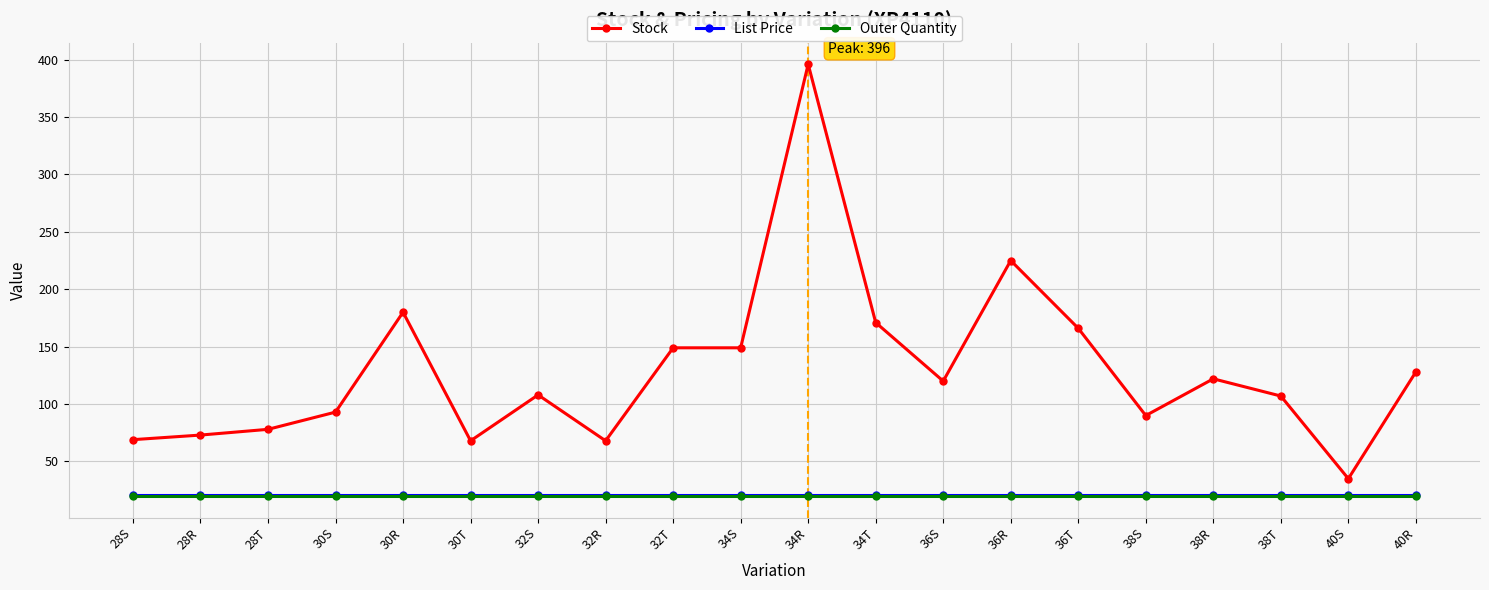

What is the spread (max minus min) of values at 36S?

100.0